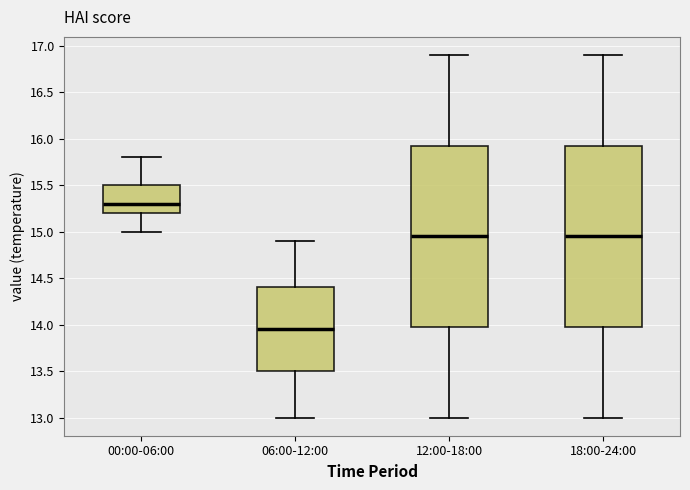

Which box has the lowest median line?

06:00-12:00